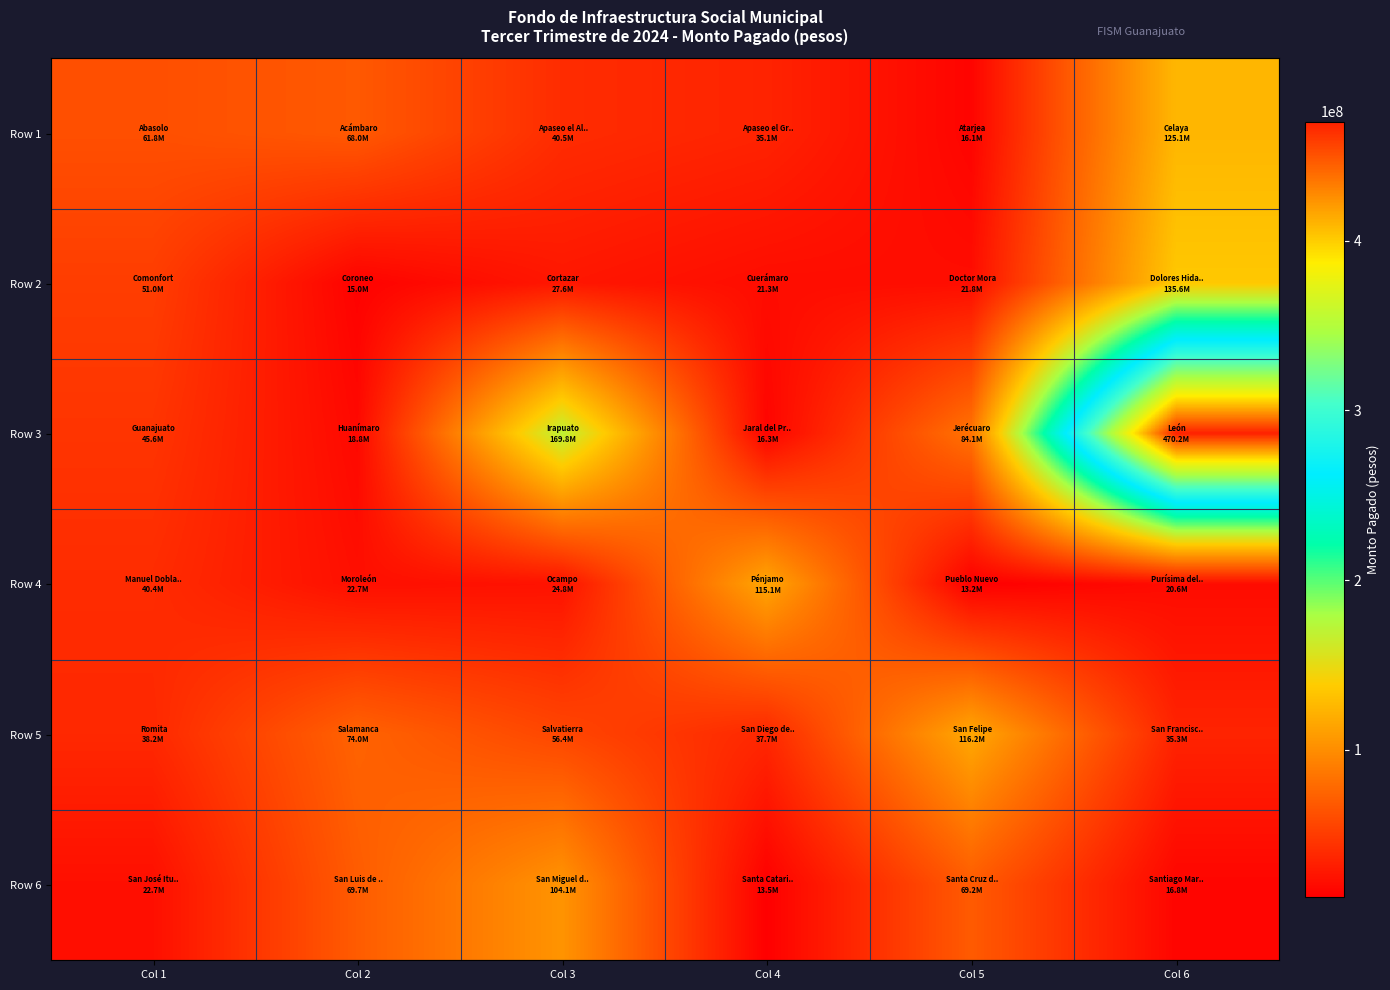

Rank the series at Col 2 from highest to lowest value.

Row 5, Row 6, Row 1, Row 4, Row 3, Row 2